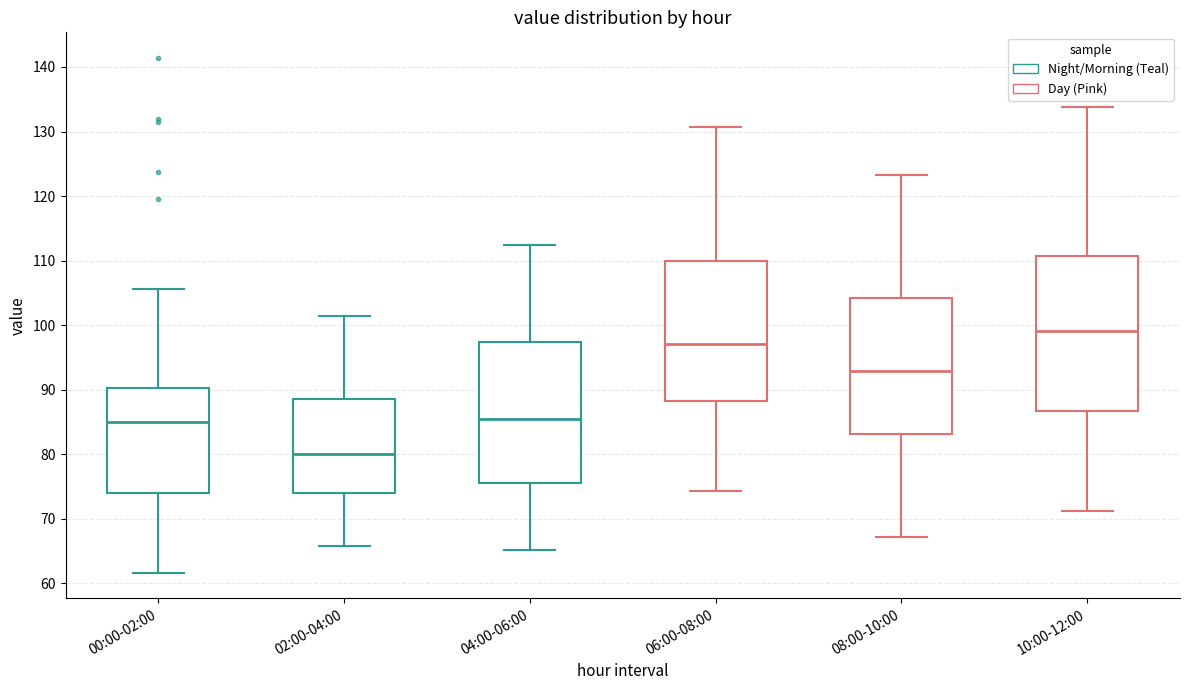

Where does the median line of the box for 06:00-08:00 sit on the y-axis? The values are not printed on the chart, so give them approximately, as read against the axis.

97